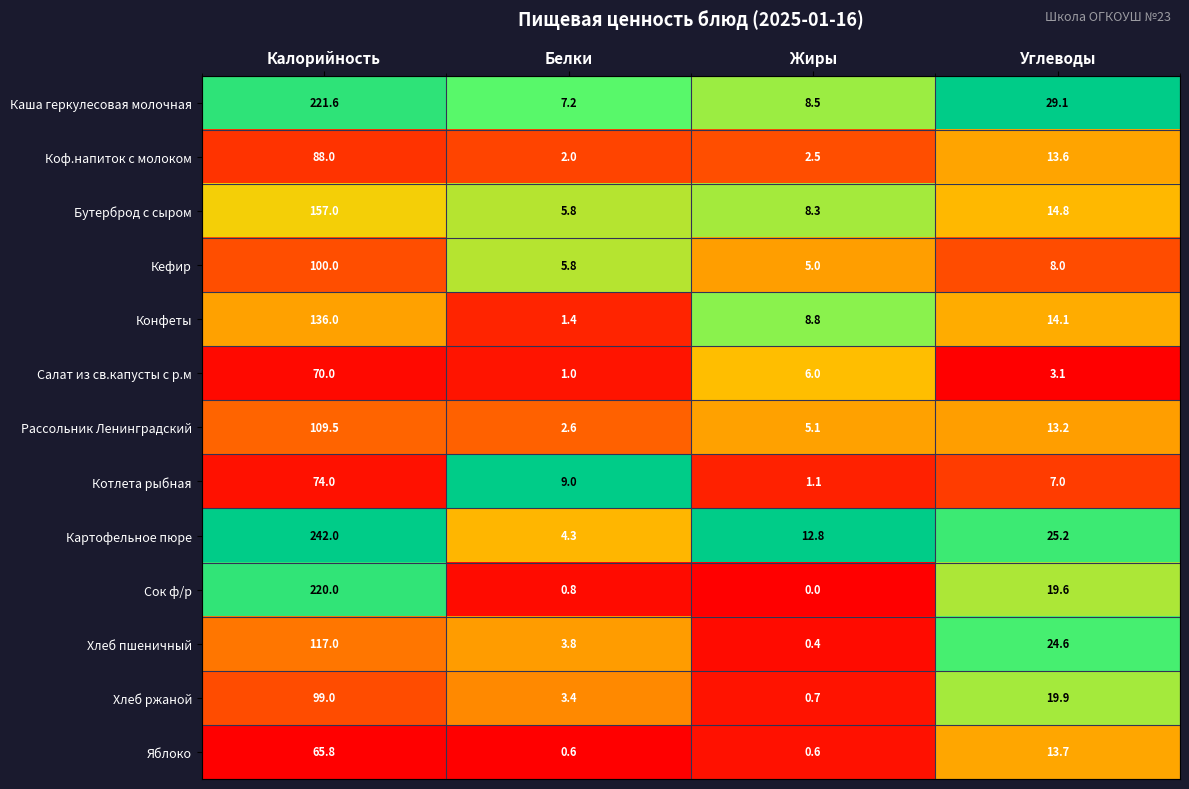

Is it true that Котлета рыбная equals 4.0 at Углеводы?

False